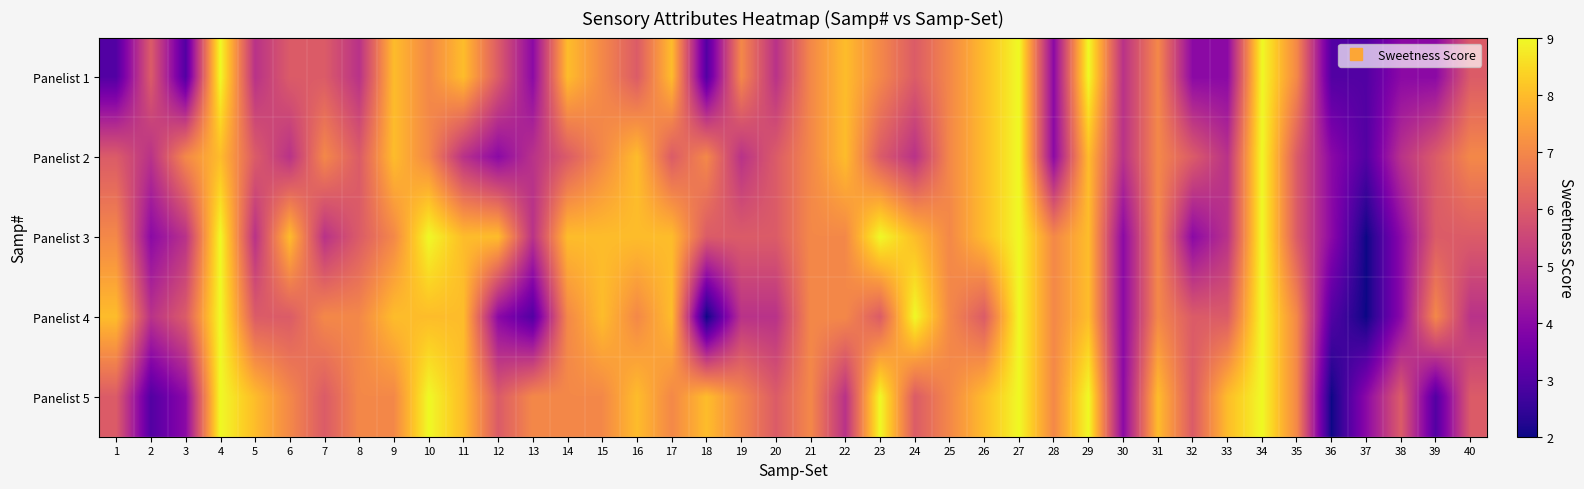

At which category is the sum across all series the highest?

27